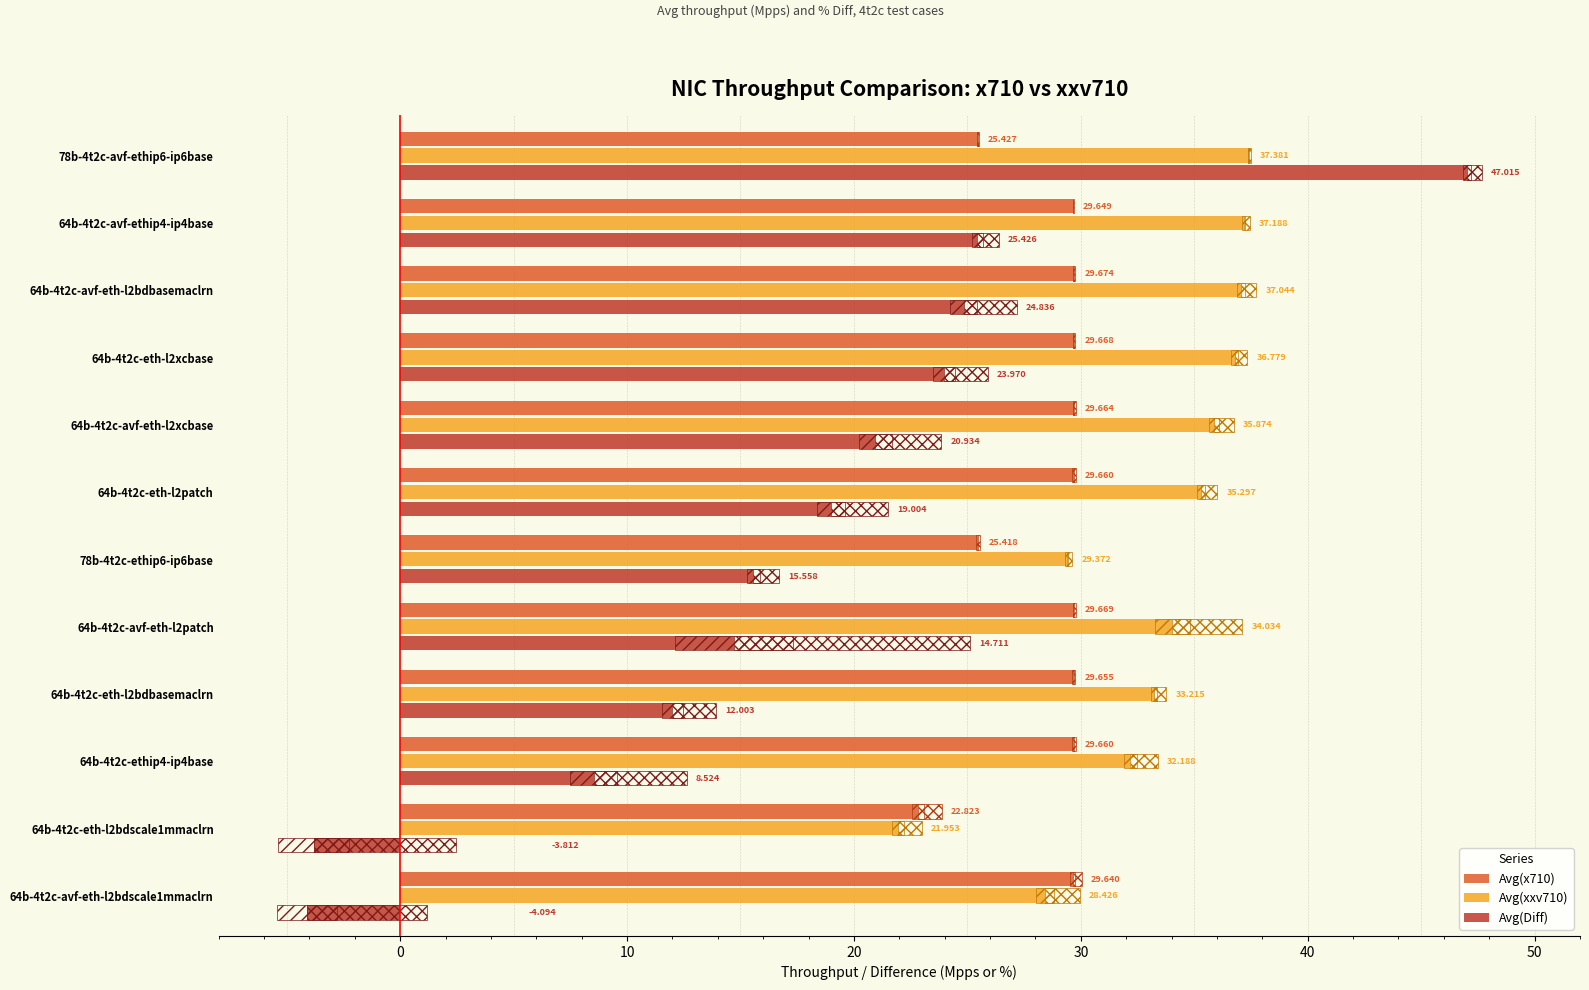

Are the bars horizontal?

Yes